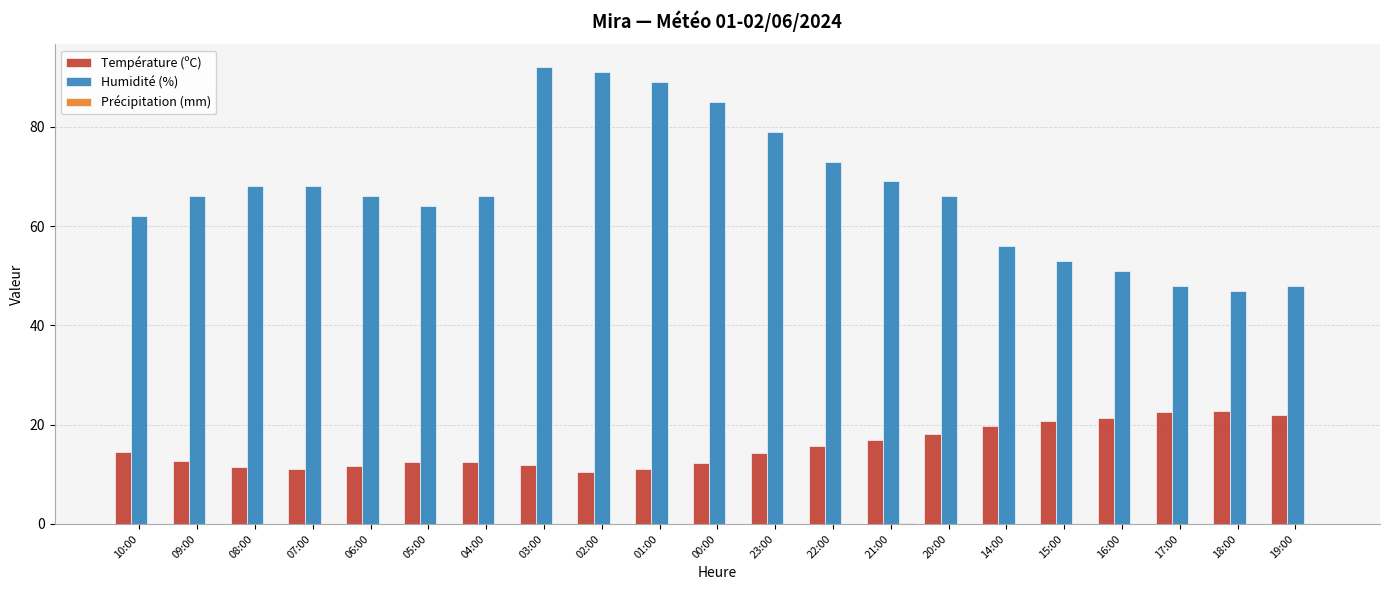

Is it true that Température (ºC) equals 22.7 at 18:00?

True